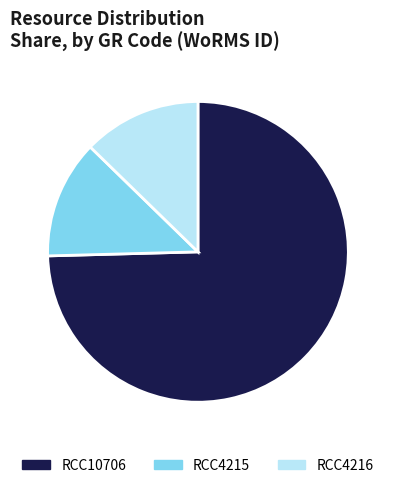

What is the largest slice in the pie chart?

RCC10706